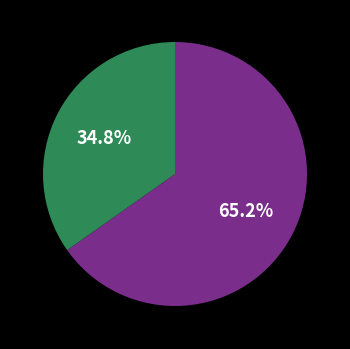

Count the number of slices in the pie.

2